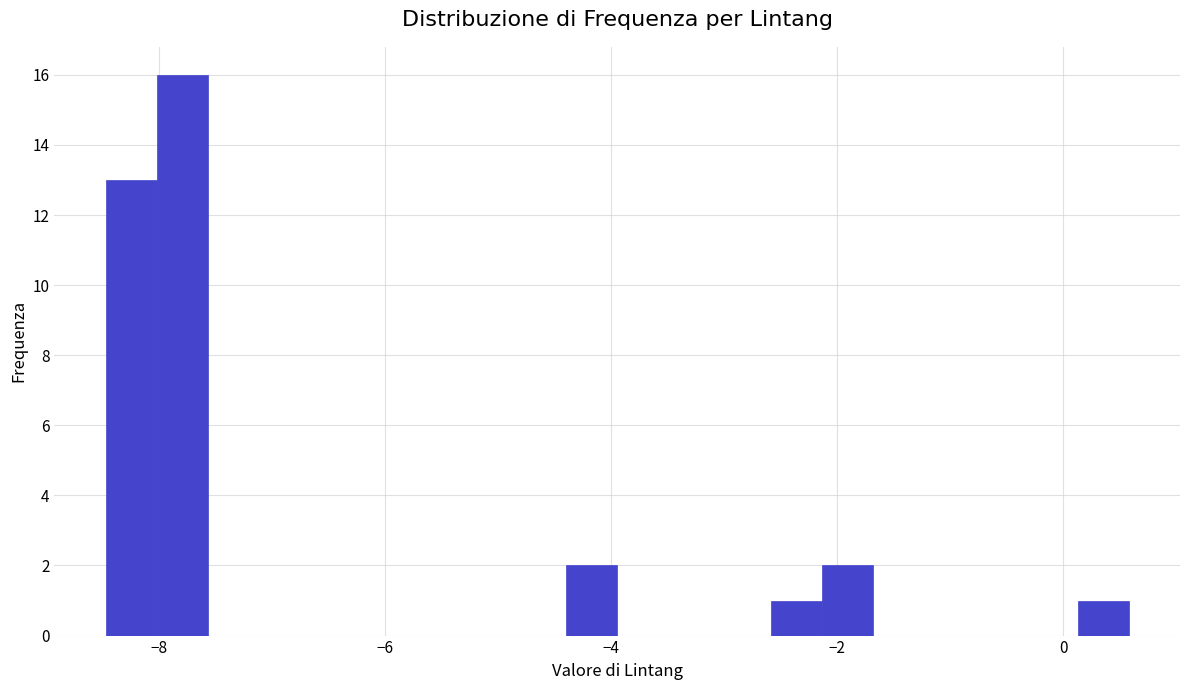

Around what value on the x-axis is the tallest bar? Give the approximate position of its centre, as read against the axis.

-7.8